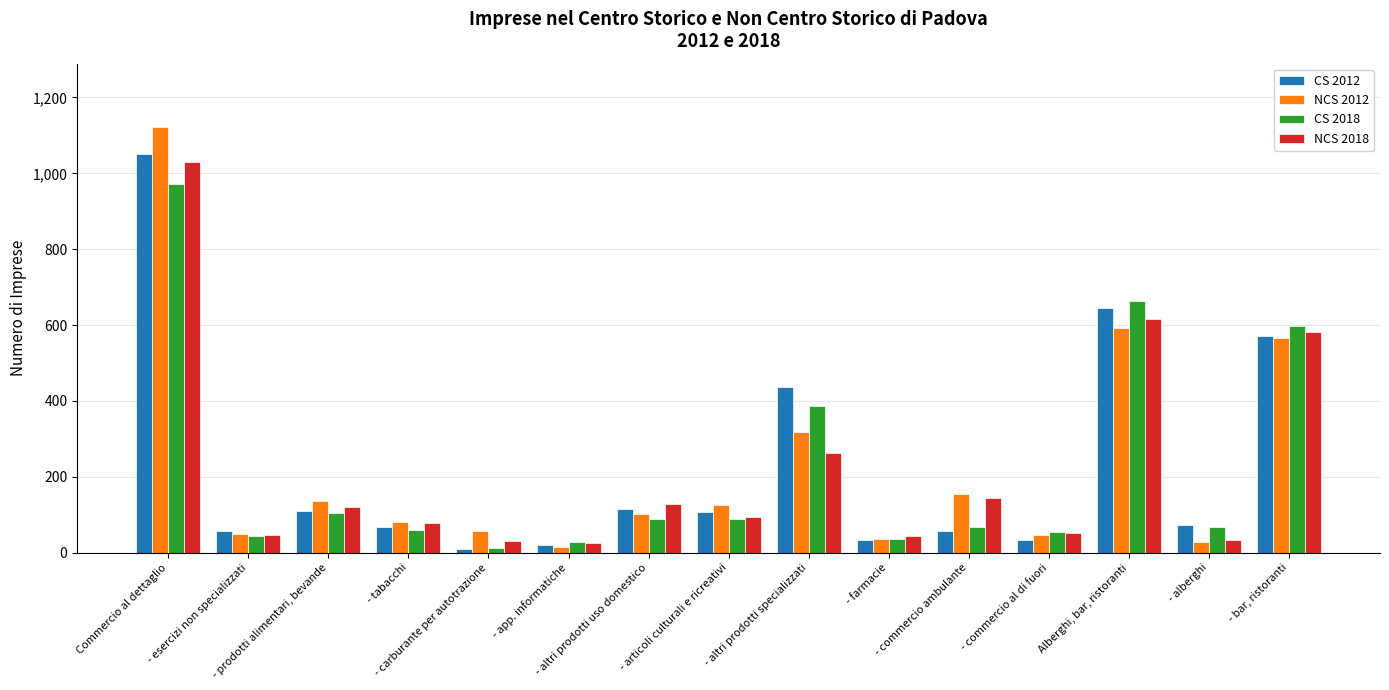

What is the difference between the highest and lowest values at - tabacchi?

19.7